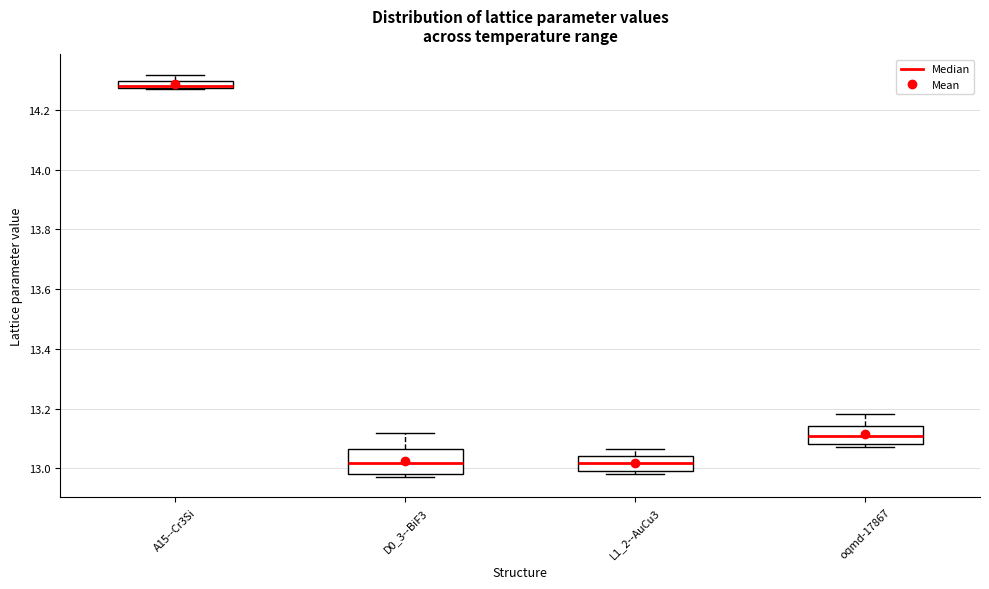

Which box's median line is the highest?

A15--Cr3Si